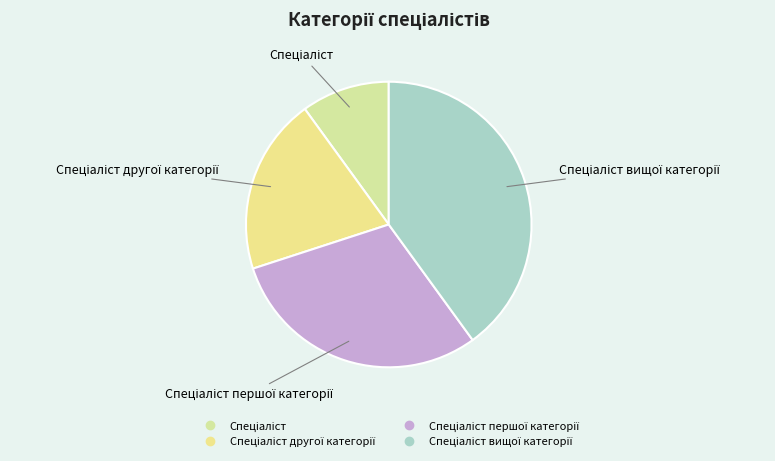

To the nearest percent, what is the difference between the largest and smallest slice percentages?

30%